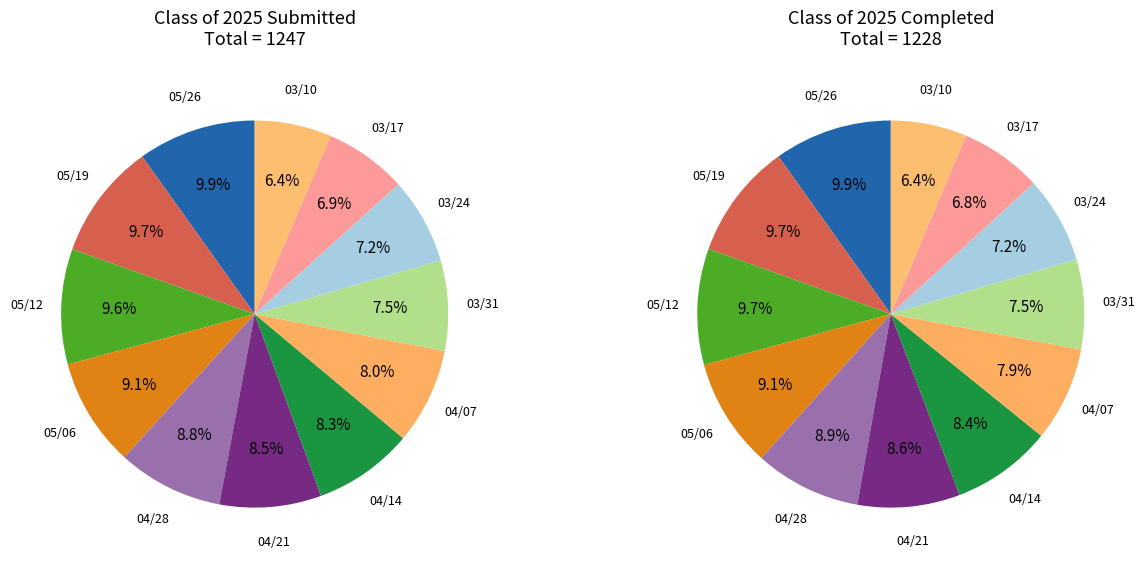

Rank the categories by value from highest to lowest.

05/26, 05/19, 05/12, 05/06, 04/28, 04/21, 04/14, 04/07, 03/31, 03/24, 03/17, 03/10